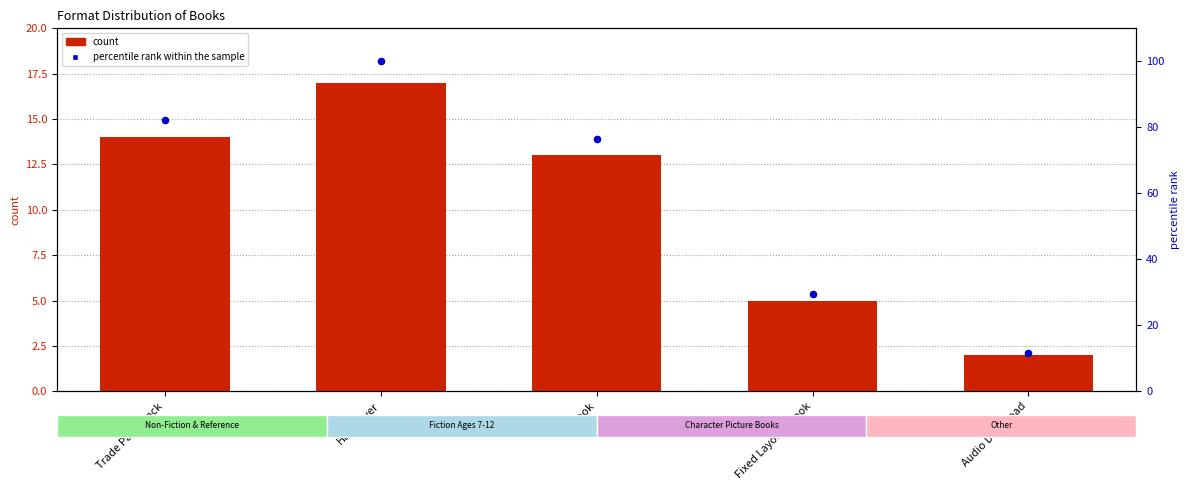

What is the total value across all series at Hardcover?

117.0